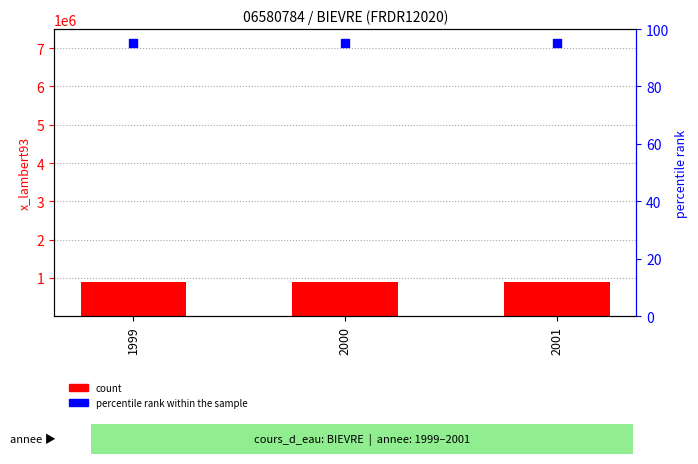

Which series contains the highest Y value?

count